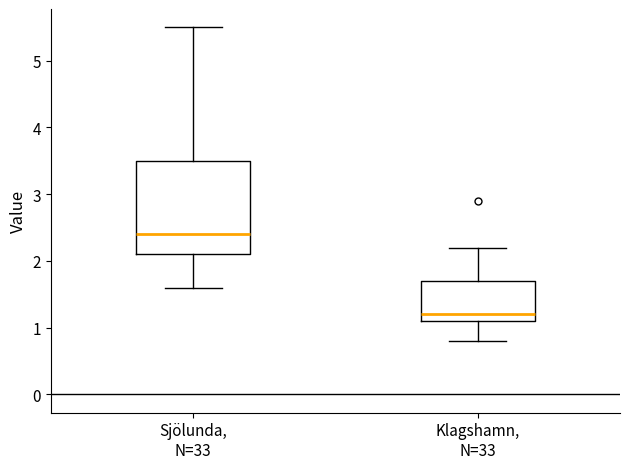

Comparing the boxes themselves (not the whiskers), which one is the tallest?

Sjölunda, N=33